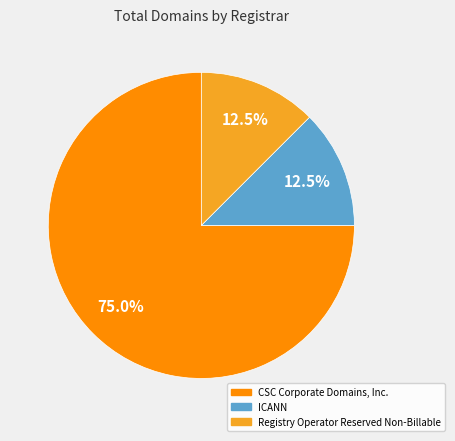

Is there a majority slice in this chart?

Yes